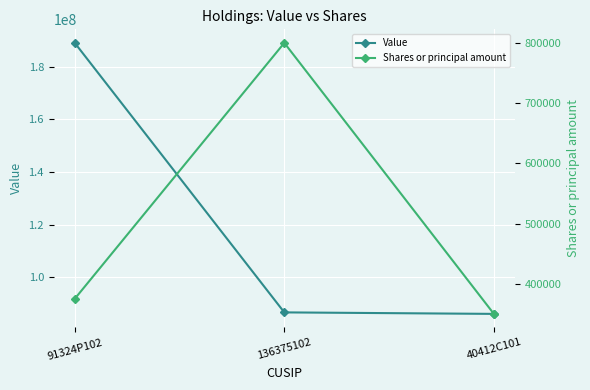

What is the difference between the highest and lowest values at 136375102?

85864000